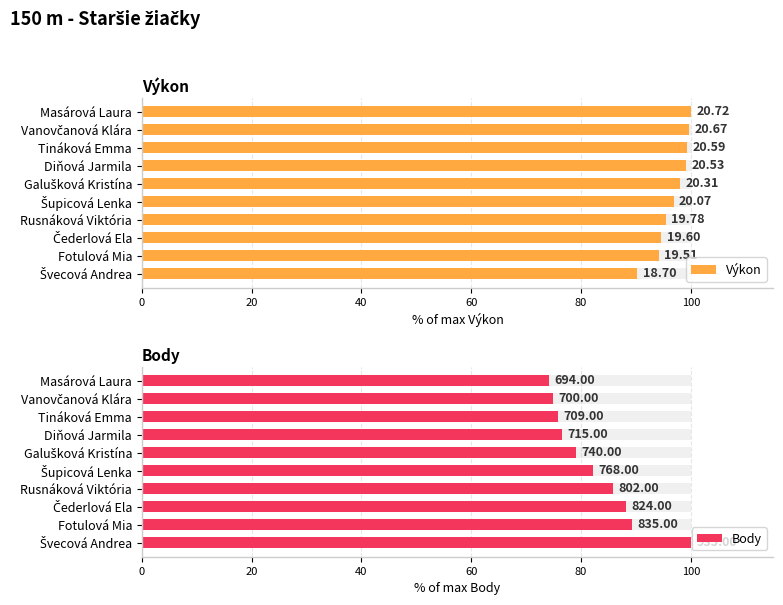

What is the spread (max minus min) of values at Tináková Emma?

23.5